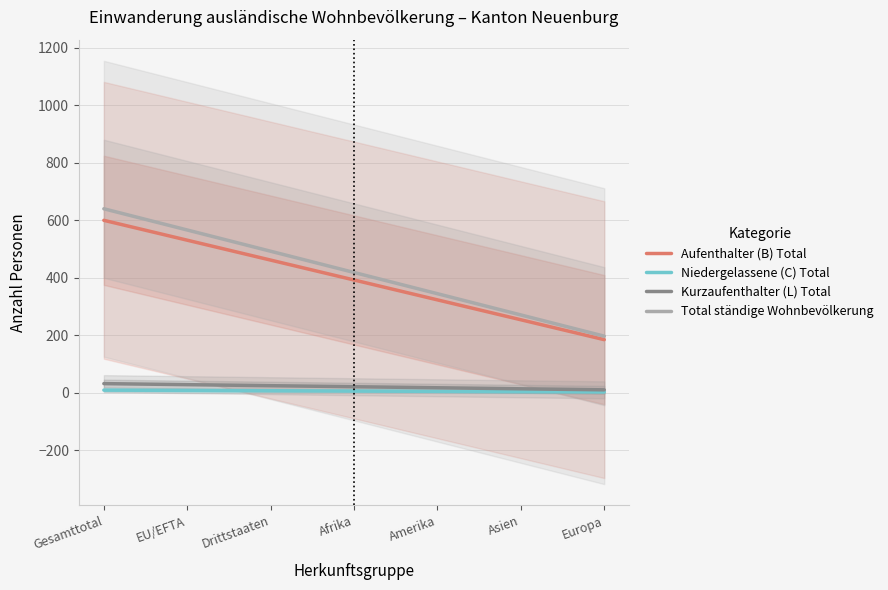

What is the spread (max minus min) of values at Afrika?

412.6